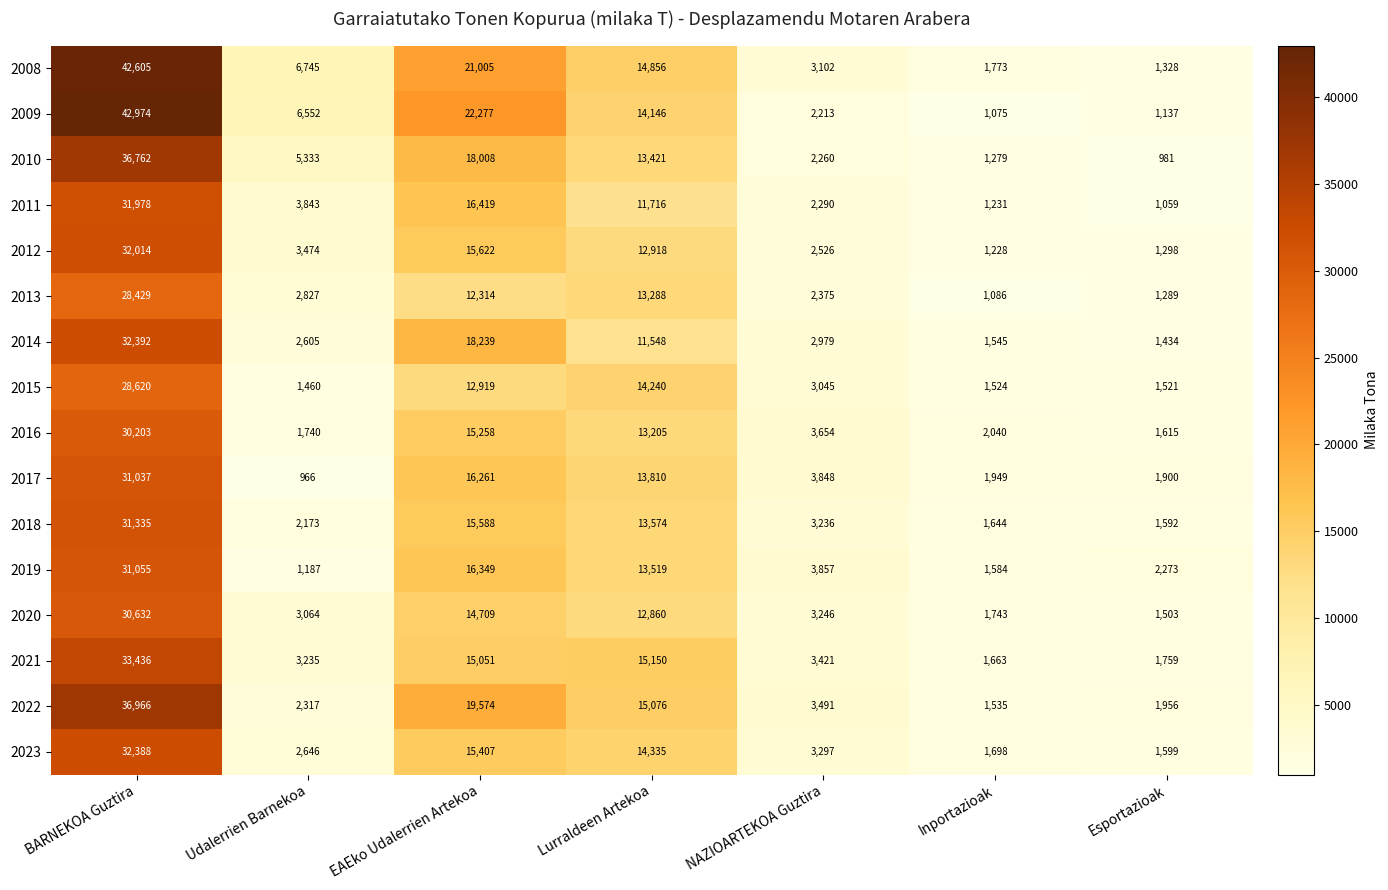

Which category has the lowest value across all series?

Udalerrien Barnekoa